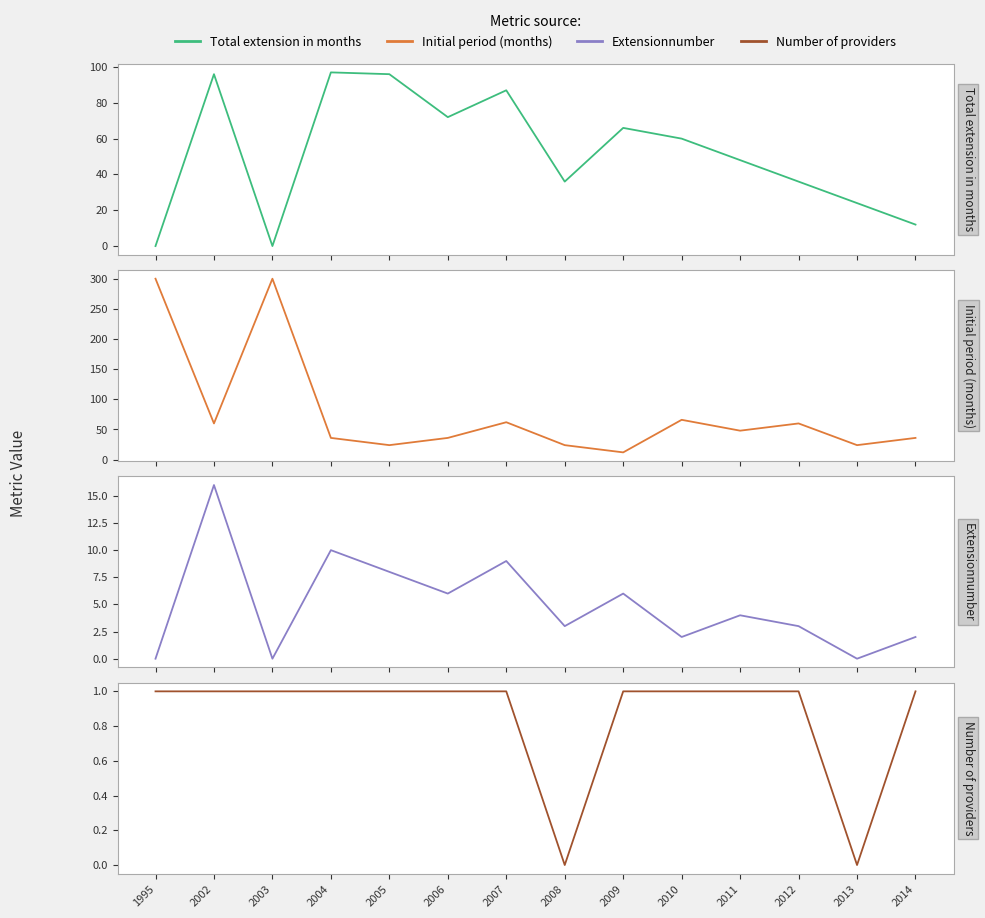

Is it true that Number of providers equals -1 at 2013?

False